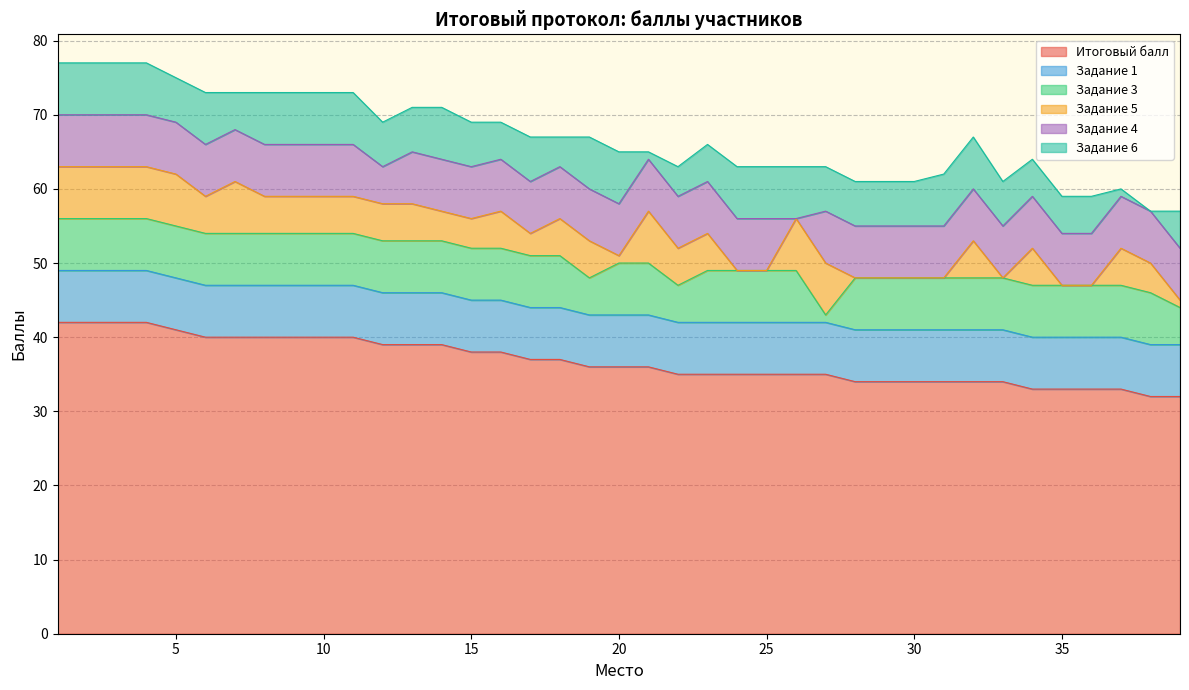

Between 1 and 6, which series saw the biggest shift?

Итоговый балл